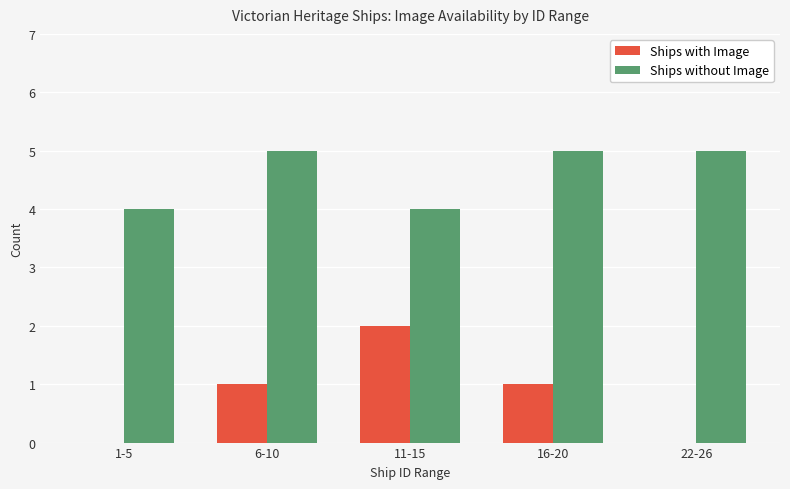

Does the chart contain stacked bars?

No